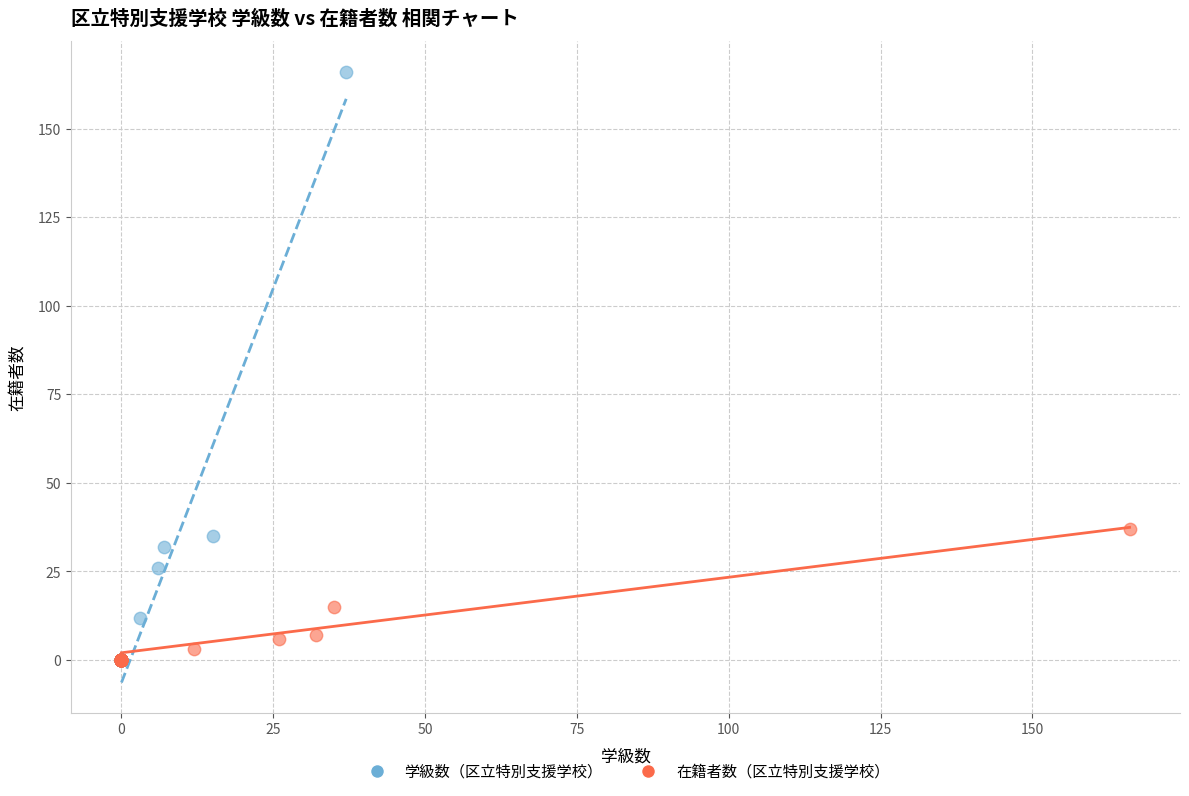

Which series reaches the maximum Y coordinate?

学級数（区立特別支援学校）